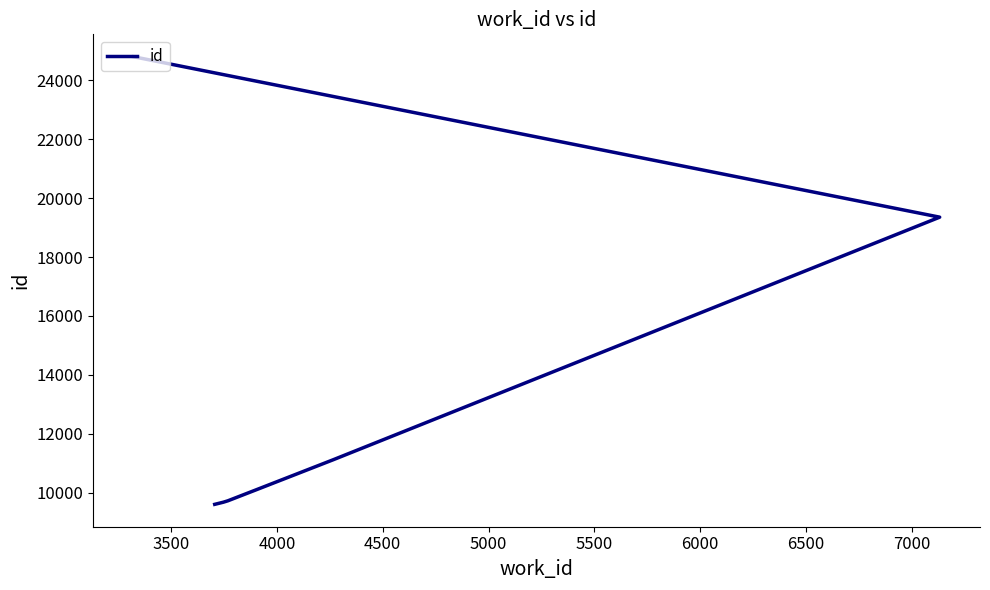

What is the maximum value shown in the chart?

24805